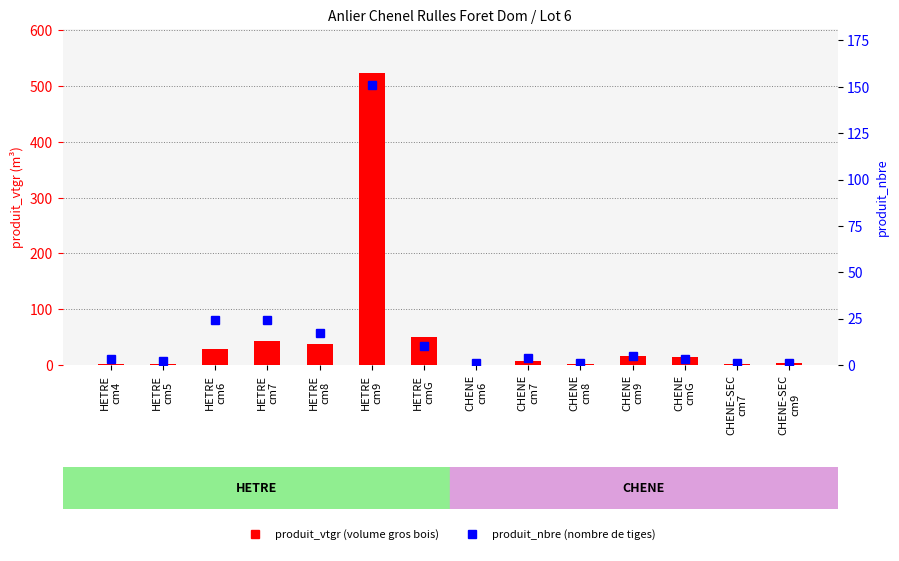

Is it true that produit_nbre equals 7.6 at CHENE
cm9?

False